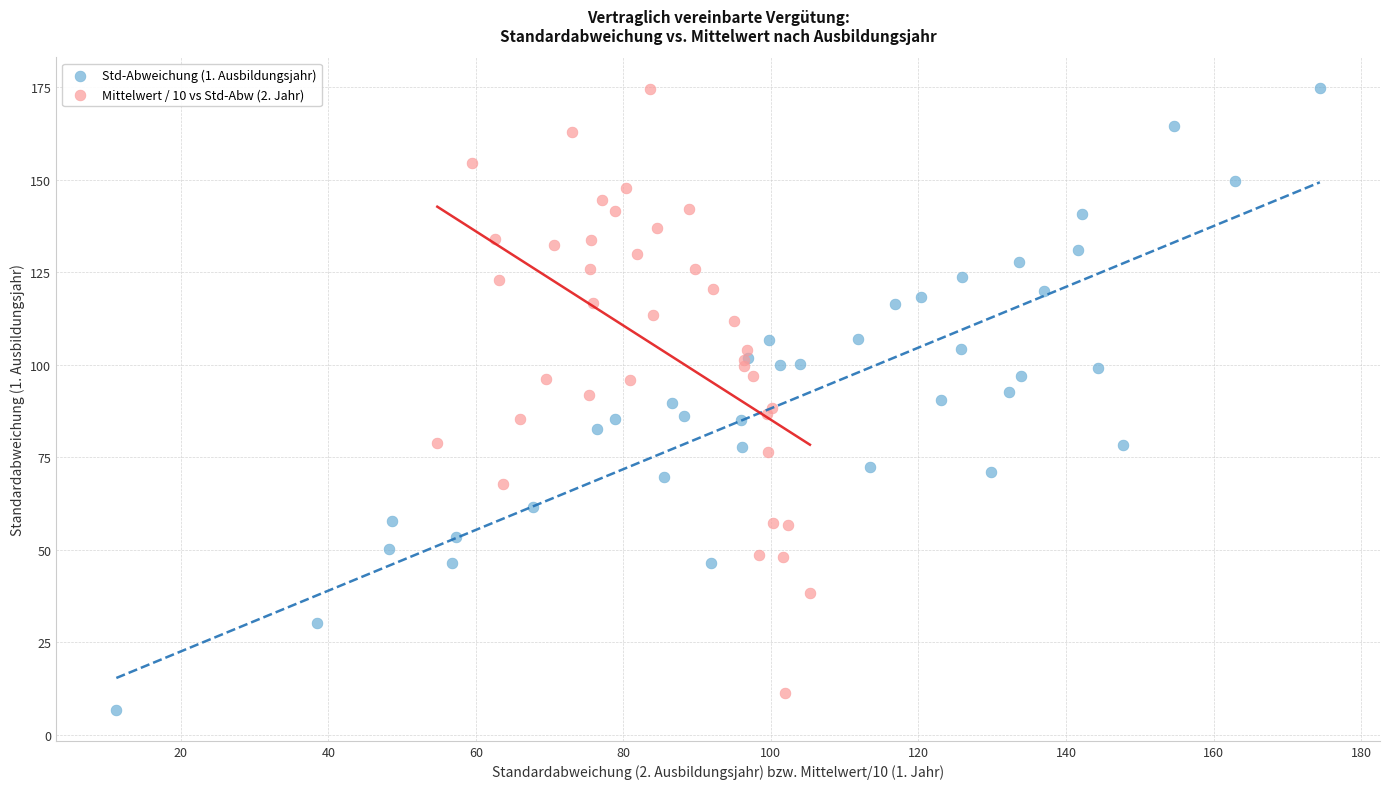

Which series reaches the minimum Y coordinate?

Std-Abweichung (1. Ausbildungsjahr)